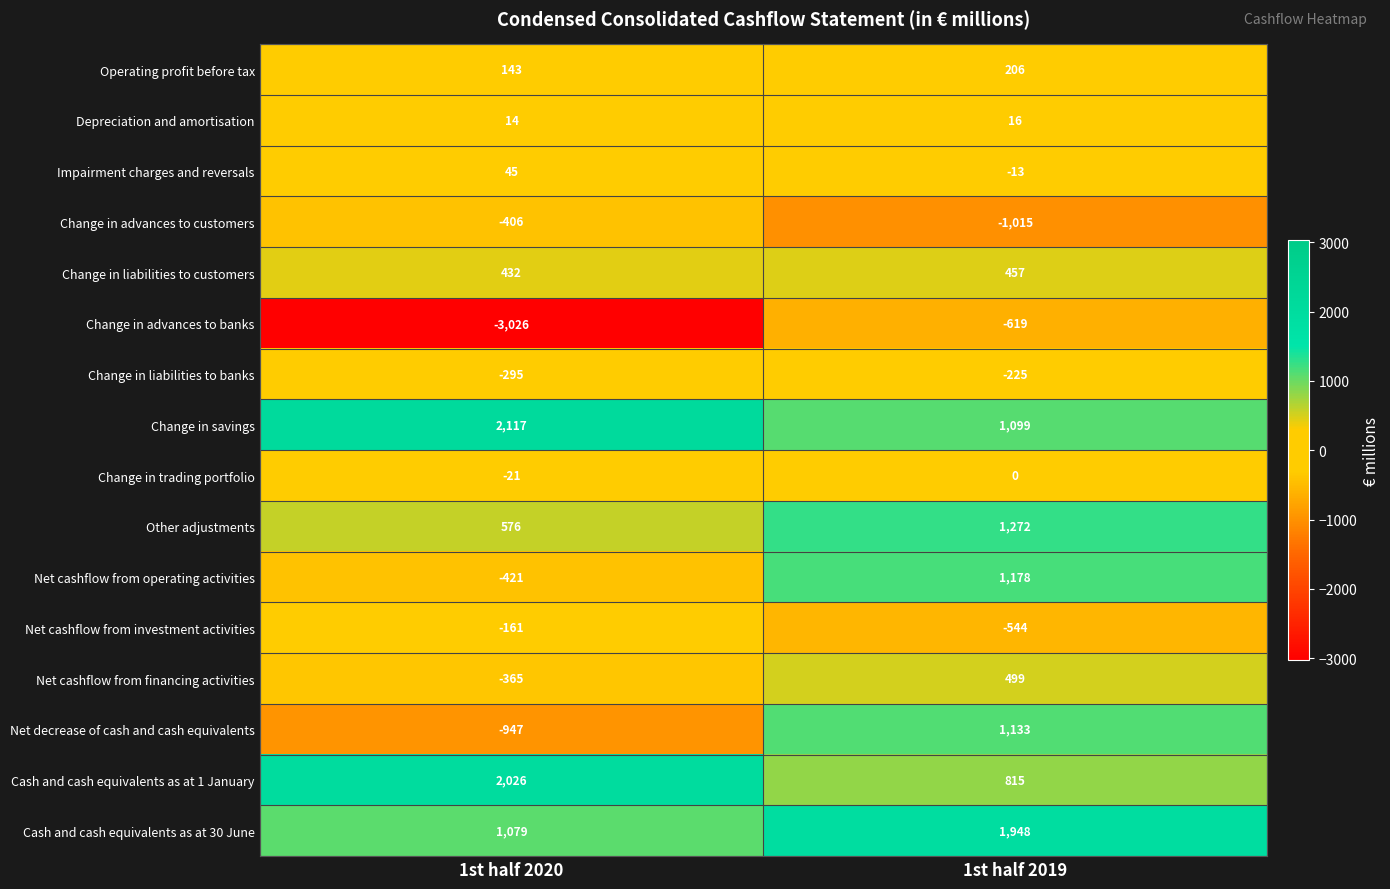

True or false: Net cashflow from financing activities has a value of 856 at 1st half 2019.

False